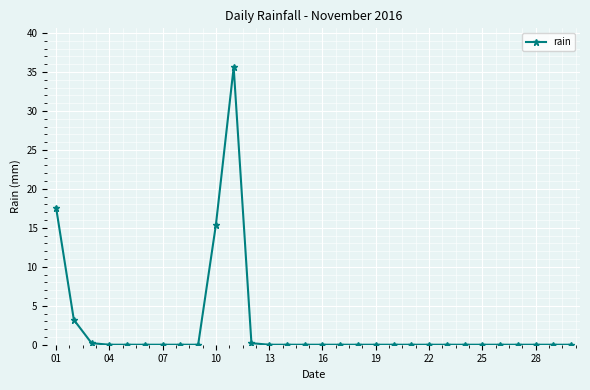

What is the greatest value displayed?

35.6